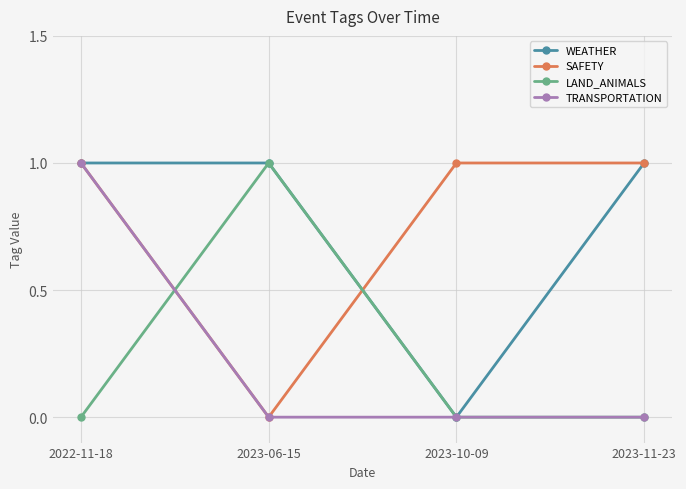

The TRANSPORTATION series shows 0 at 2023-11-23. True or false?

True